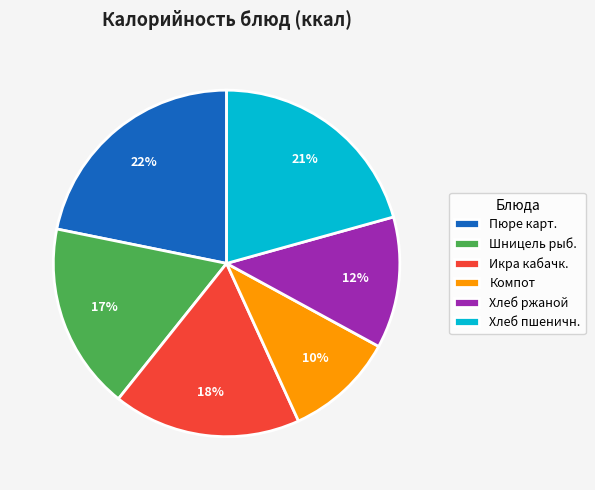

To the nearest percent, what is the average slice percentage?

17%